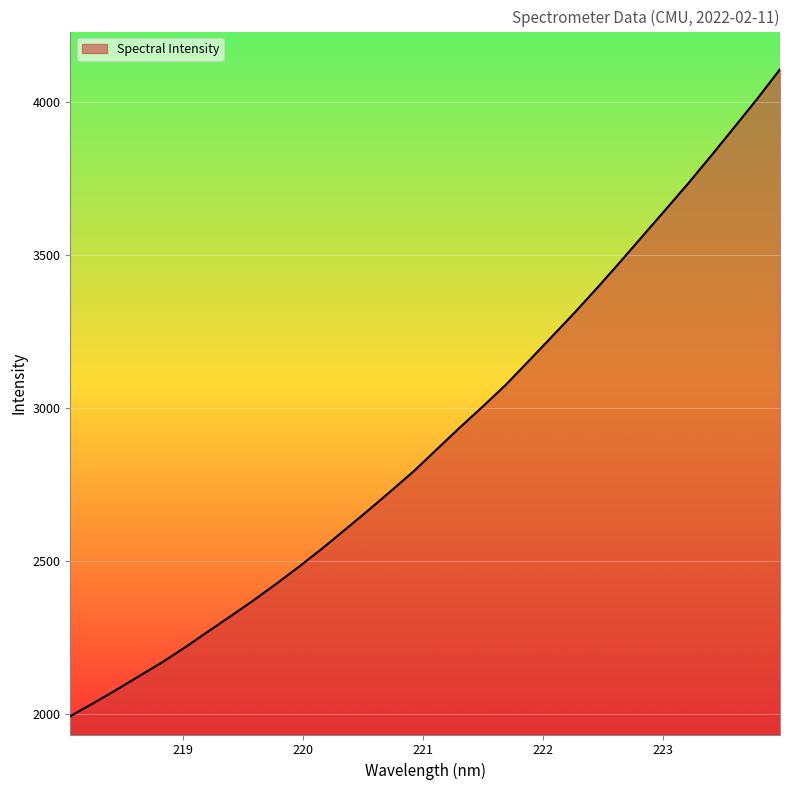

What is the greatest value displayed?

4105.8